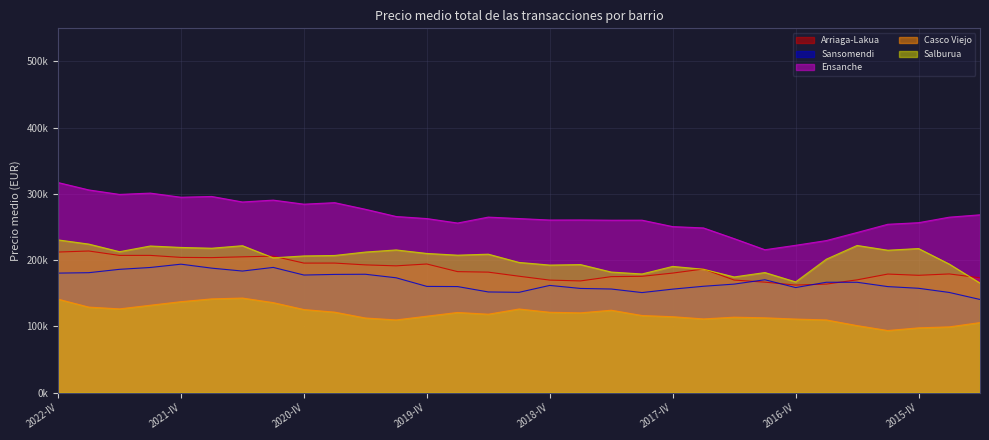

Where do Salburua and Arriaga-Lakua first cross each other?

2021-II and 2021-I